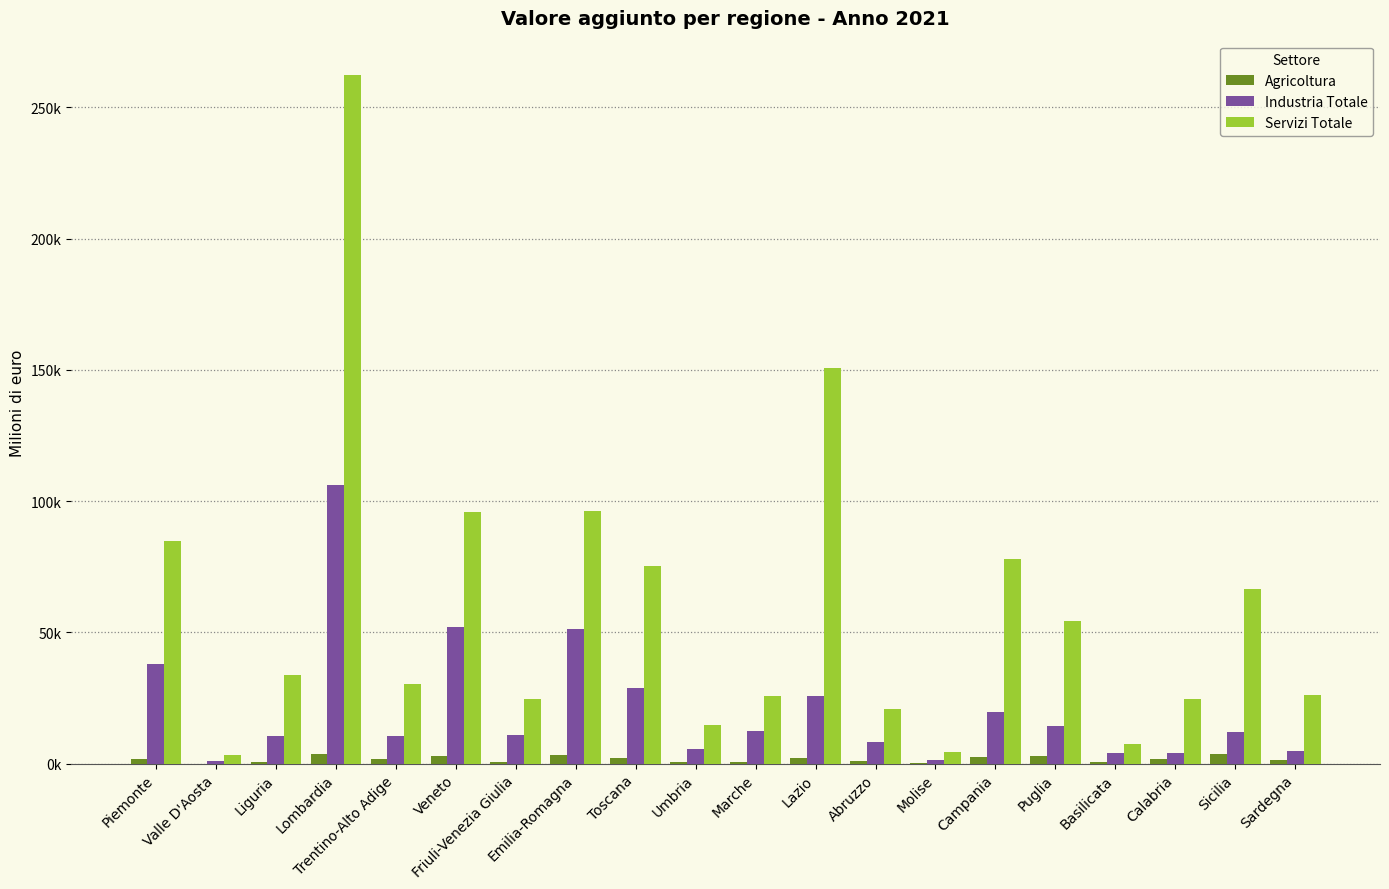

What are all the series names shown in the legend?

Agricoltura, Industria Totale, Servizi Totale